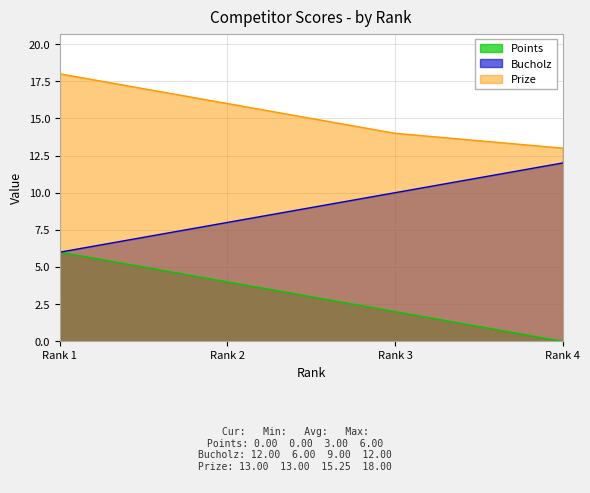

What is the difference between the second highest and minimum values in the Bucholz series?

4